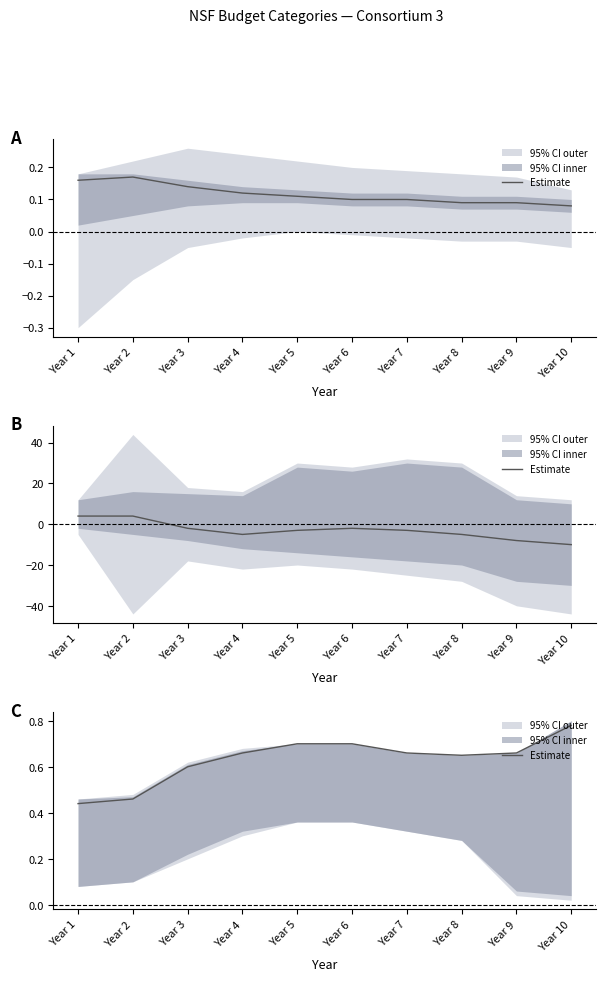

How many lines are shown in the chart?

1